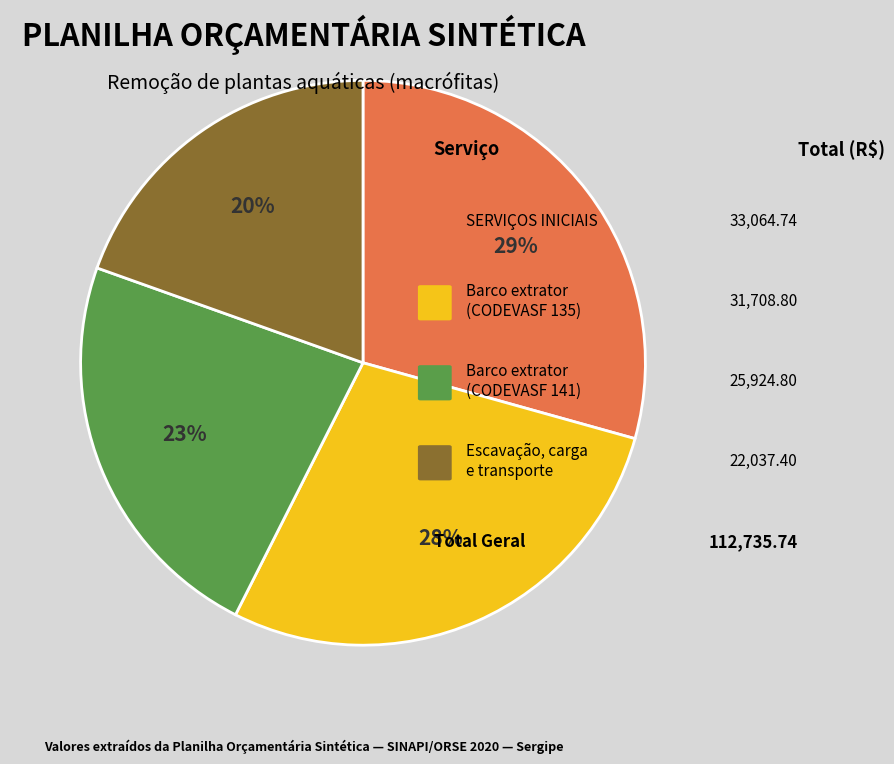

To the nearest percent, what is the average slice percentage?

25%